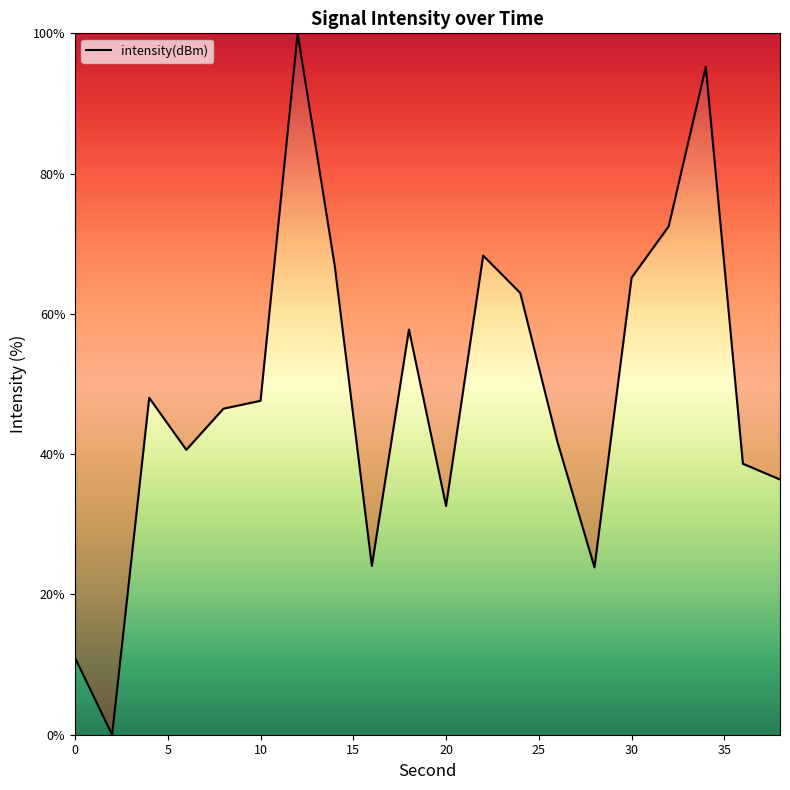

What is the difference between the maximum and minimum values?

100.0